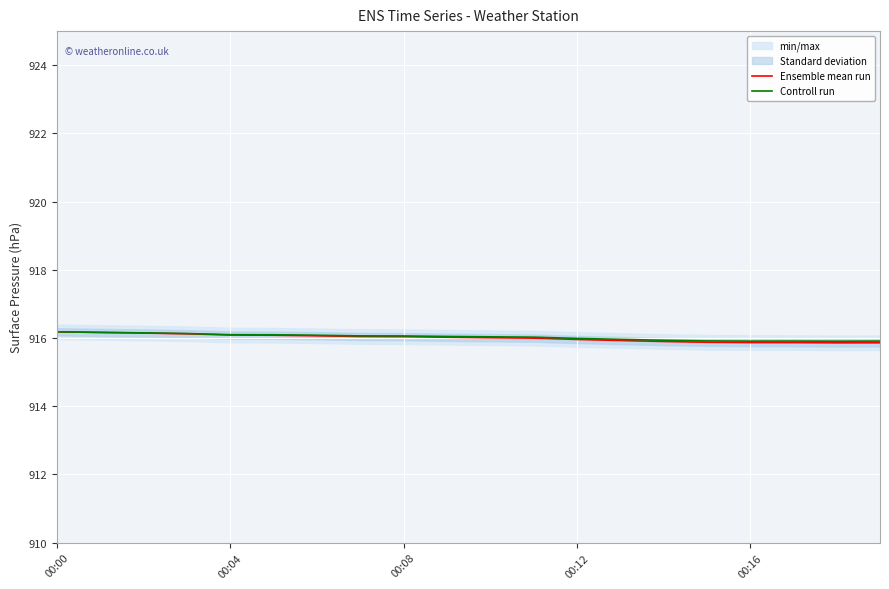

How many categories are shown in the chart?

20